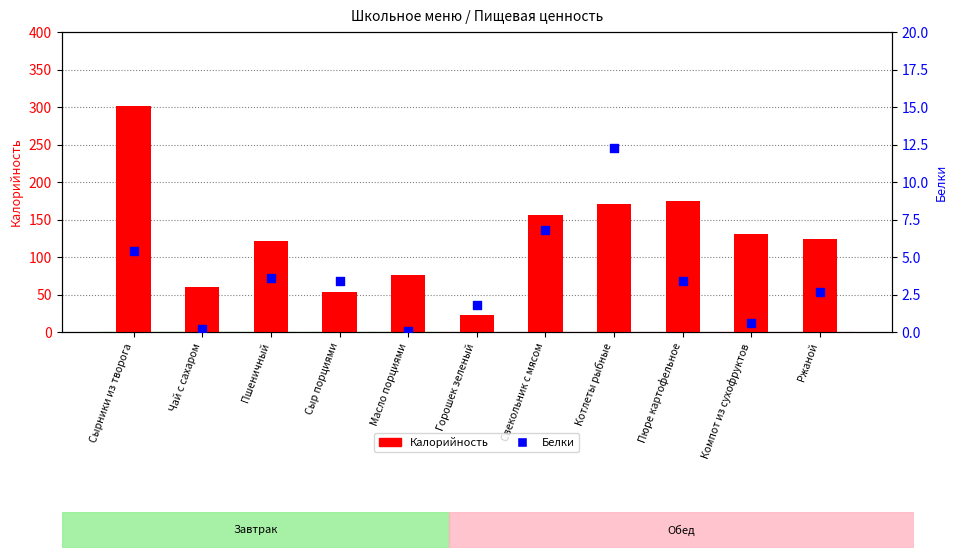

What are all the series names shown in the legend?

Калорийность, Белки